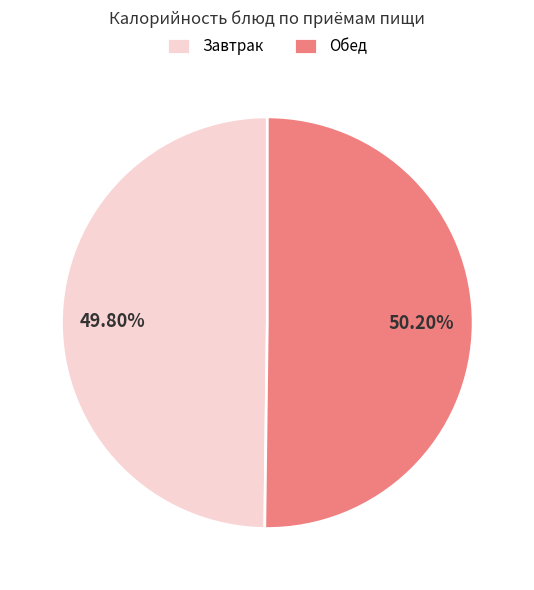

Is there a majority slice in this chart?

Yes